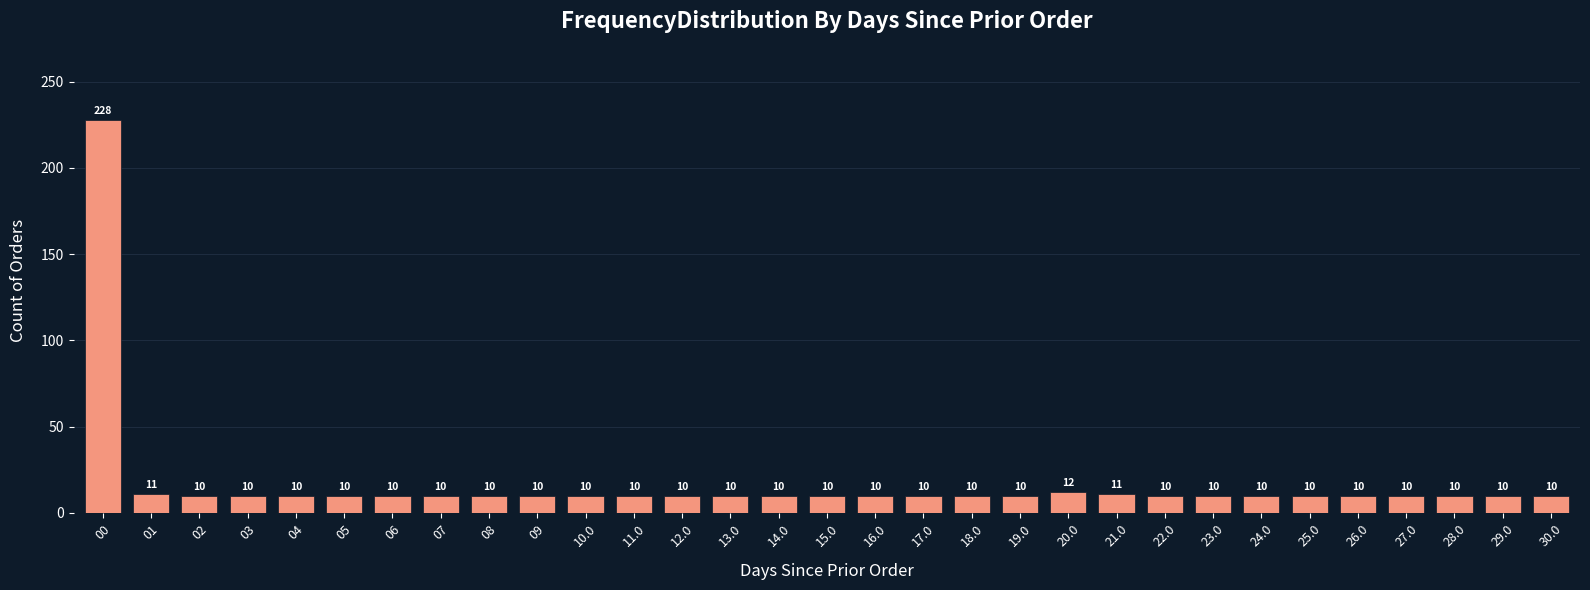

Reading left to right, list every bar in this chart as the range it spans on the x-axis followed by its height.

-0.5 to 0.5: 228
0.5 to 1.5: 11
1.5 to 2.5: 10
2.5 to 3.5: 10
3.5 to 4.5: 10
4.5 to 5.5: 10
5.5 to 6.5: 10
6.5 to 7.5: 10
7.5 to 8.5: 10
8.5 to 9.5: 10
9.5 to 10.5: 10
10.5 to 11.5: 10
11.5 to 12.5: 10
12.5 to 13.5: 10
13.5 to 14.5: 10
14.5 to 15.5: 10
15.5 to 16.5: 10
16.5 to 17.5: 10
17.5 to 18.5: 10
18.5 to 19.5: 10
19.5 to 20.5: 12
20.5 to 21.5: 11
21.5 to 22.5: 10
22.5 to 23.5: 10
23.5 to 24.5: 10
24.5 to 25.5: 10
25.5 to 26.5: 10
26.5 to 27.5: 10
27.5 to 28.5: 10
28.5 to 29.5: 10
29.5 to 30.5: 10